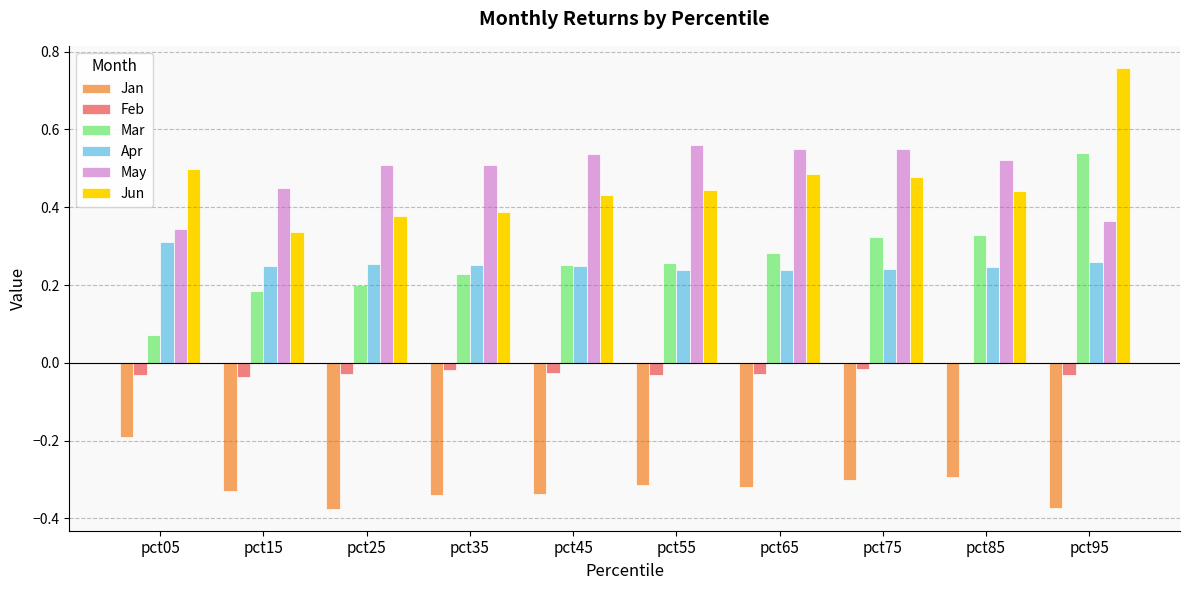

Which category has the highest value across all series?

pct95